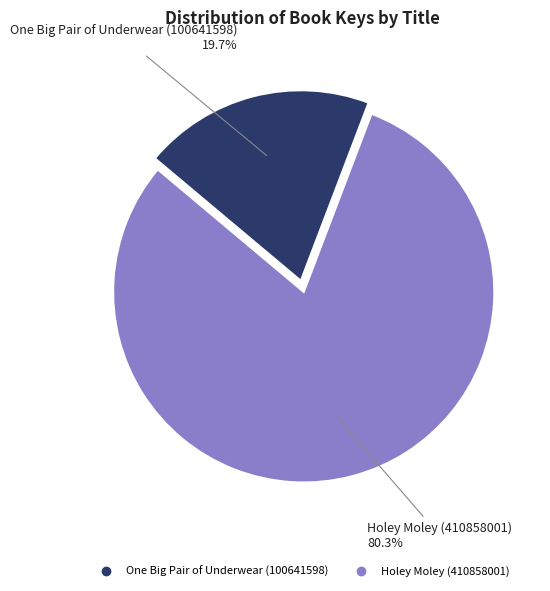

True or false: One Big Pair of Underwear (100641598) accounts for 14% of the total.

False